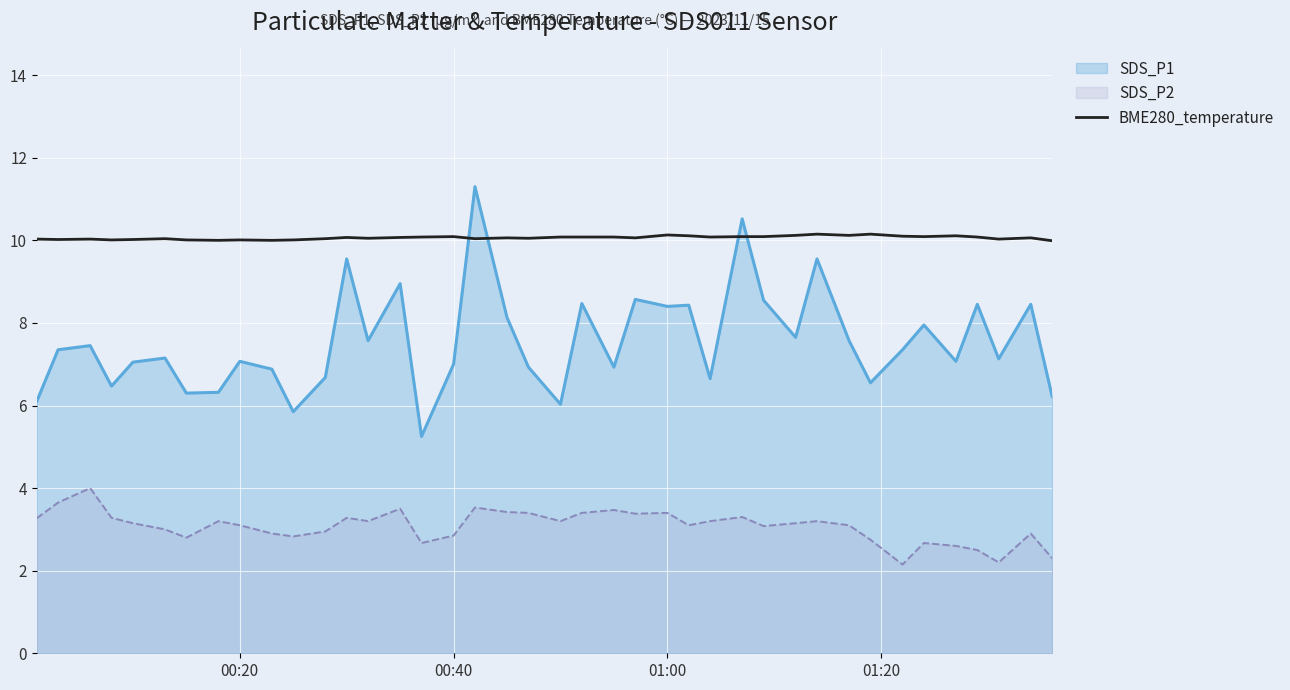

How many categories are shown in the chart?

40